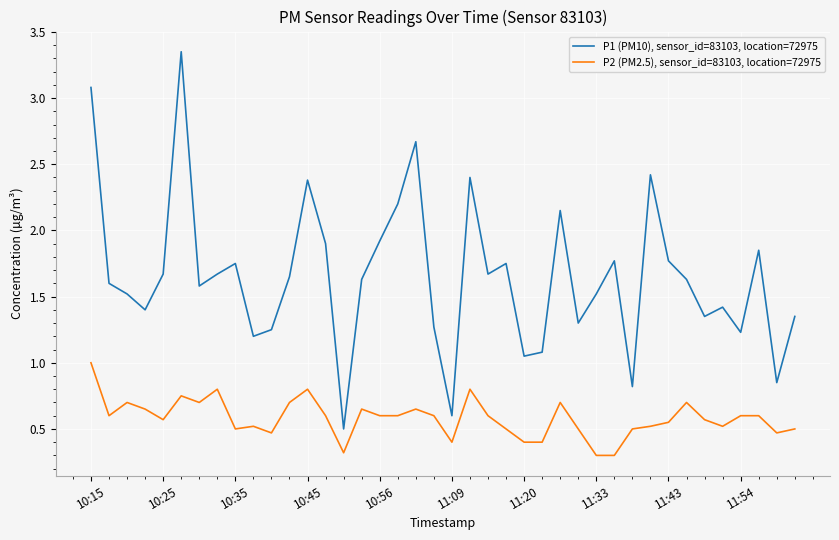

True or false: P2 (PM2.5), sensor_id=83103, location=72975 and P1 (PM10), sensor_id=83103, location=72975 cross at least once.

False